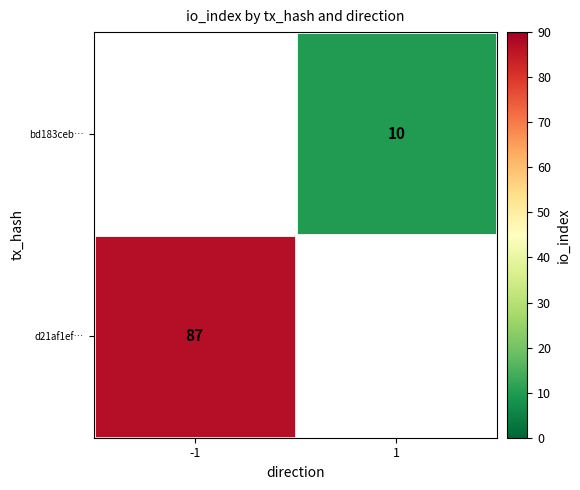

At how many categories does at least one series exceed 50?

1